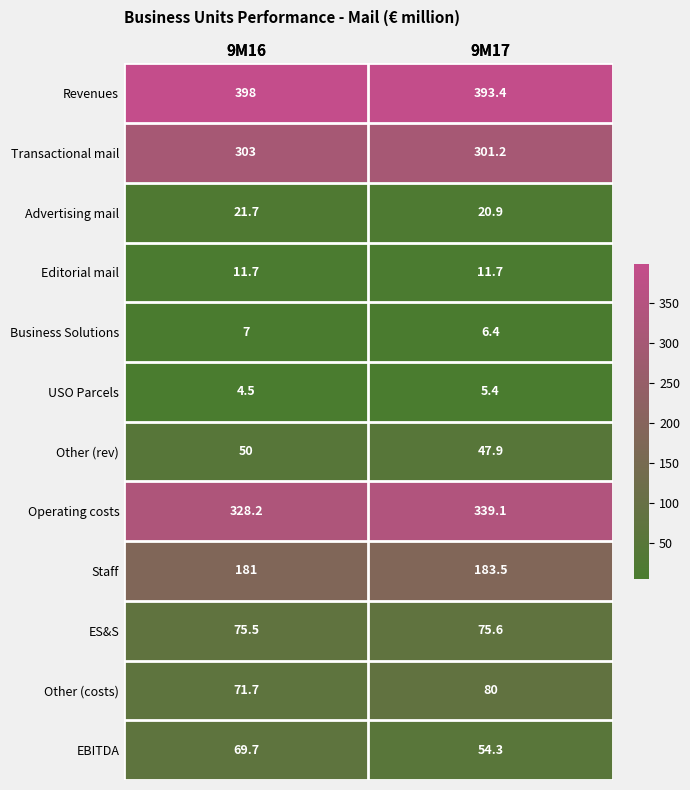

Which series has the largest range (max minus min)?

EBITDA